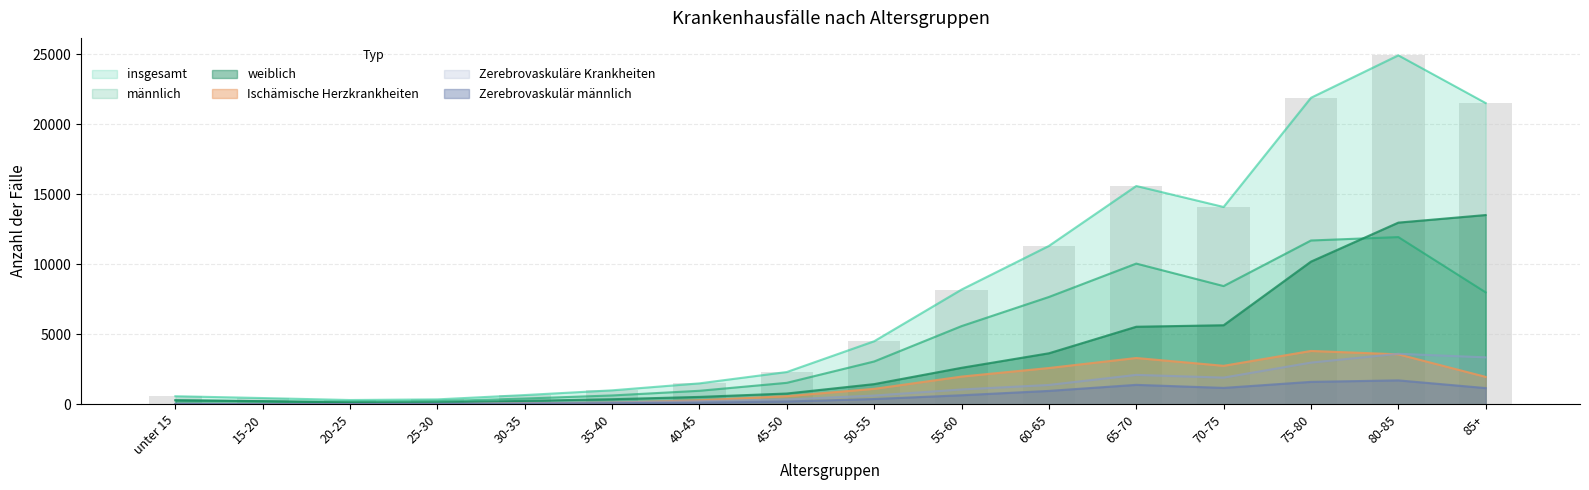

How many groups of bars are there?

16